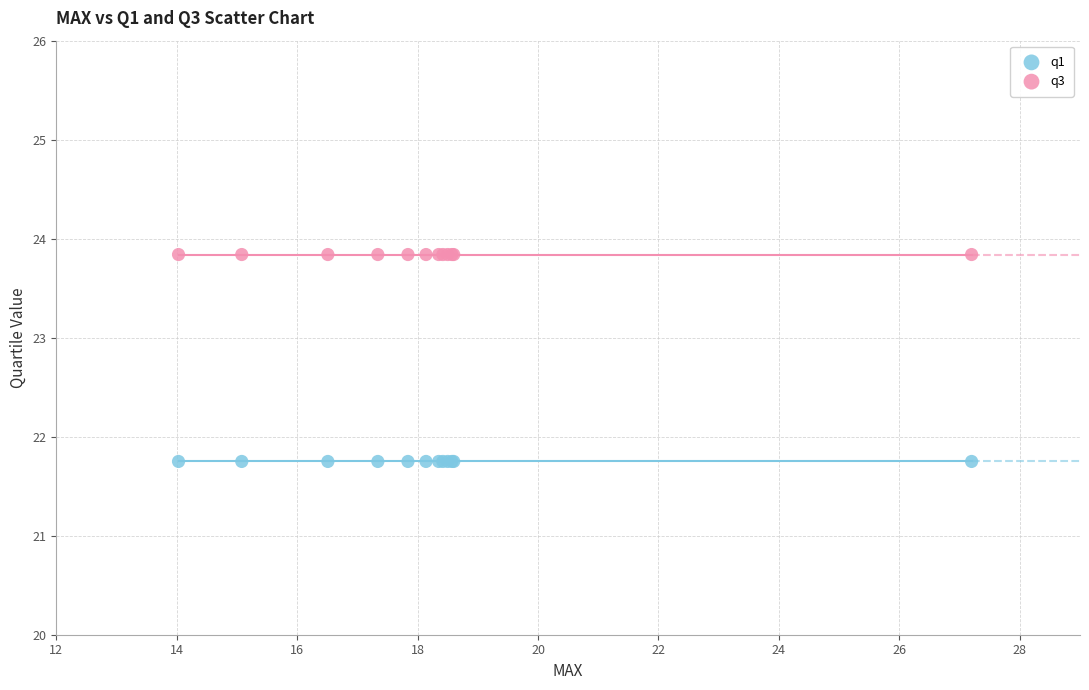

Which series contains the highest Y value?

q3